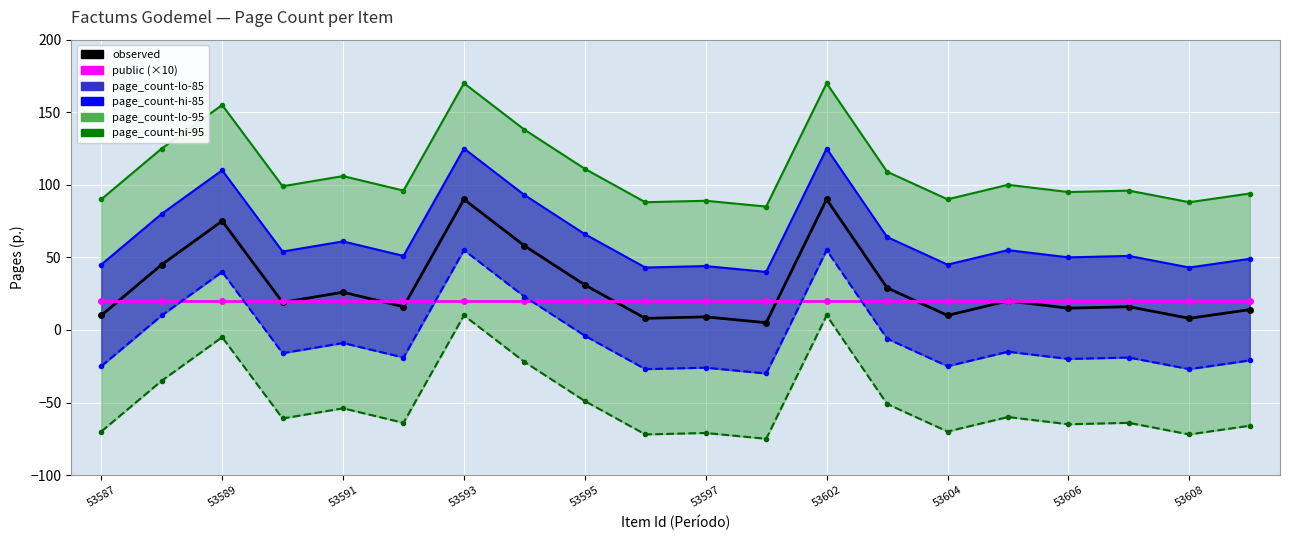

Reading left to right, what are all the values shown in this chart?

observed: 10	45	75	19	26	16	90	58	31	8	9	5	90	29	10	20	15	16	8	14
public: 20	20	20	20	20	20	20	20	20	20	20	20	20	20	20	20	20	20	20	20
page_count-hi-85: 45	80	110	54	61	51	125	93	66	43	44	40	125	64	45	55	50	51	43	49
page_count-lo-85_line: -25	10	40	-16	-9	-19	55	23	-4	-27	-26	-30	55	-6	-25	-15	-20	-19	-27	-21
page_count-hi-95: 90	125	155	99	106	96	170	138	111	88	89	85	170	109	90	100	95	96	88	94
page_count-lo-95: -70	-35	-5	-61	-54	-64	10	-22	-49	-72	-71	-75	10	-51	-70	-60	-65	-64	-72	-66